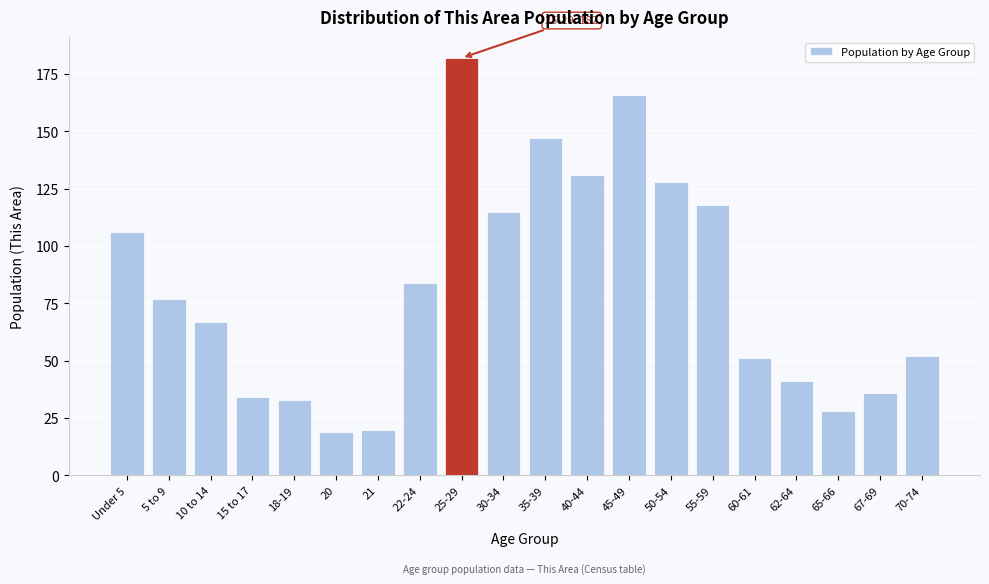

Reading left to right, extract all data points from this chart.

106	77	67	34	33	19	20	84	182	115	147	131	166	128	118	51	41	28	36	52